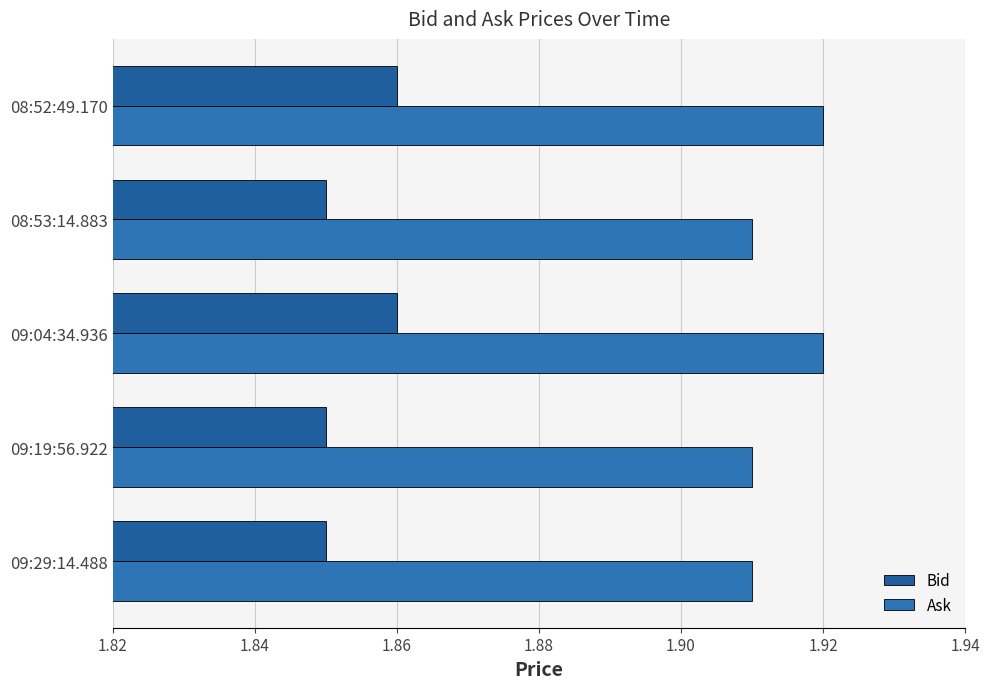

Are the bars grouped side by side (vs. stacked)?

Yes